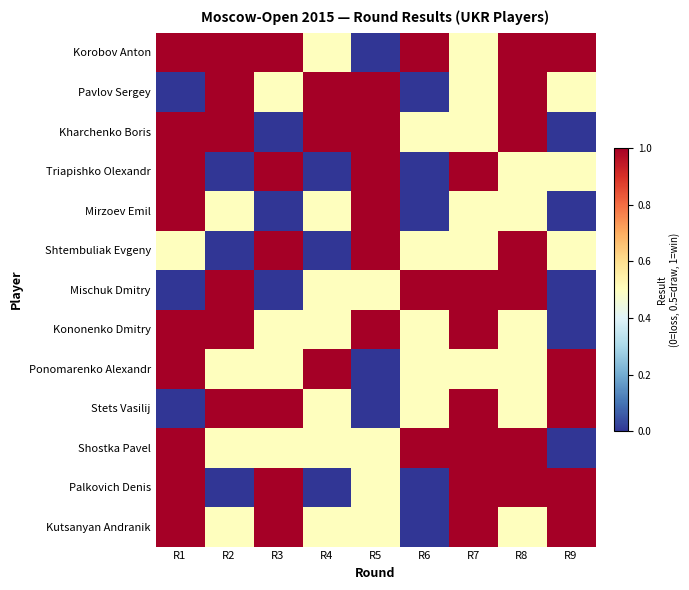

Rank the series at R1 from lowest to highest value.

Pavlov Sergey, Mischuk Dmitry, Stets Vasilij, Shtembuliak Evgeny, Korobov Anton, Kharchenko Boris, Triapishko Olexandr, Mirzoev Emil, Kononenko Dmitry, Ponomarenko Alexandr, Shostka Pavel, Palkovich Denis, Kutsanyan Andranik